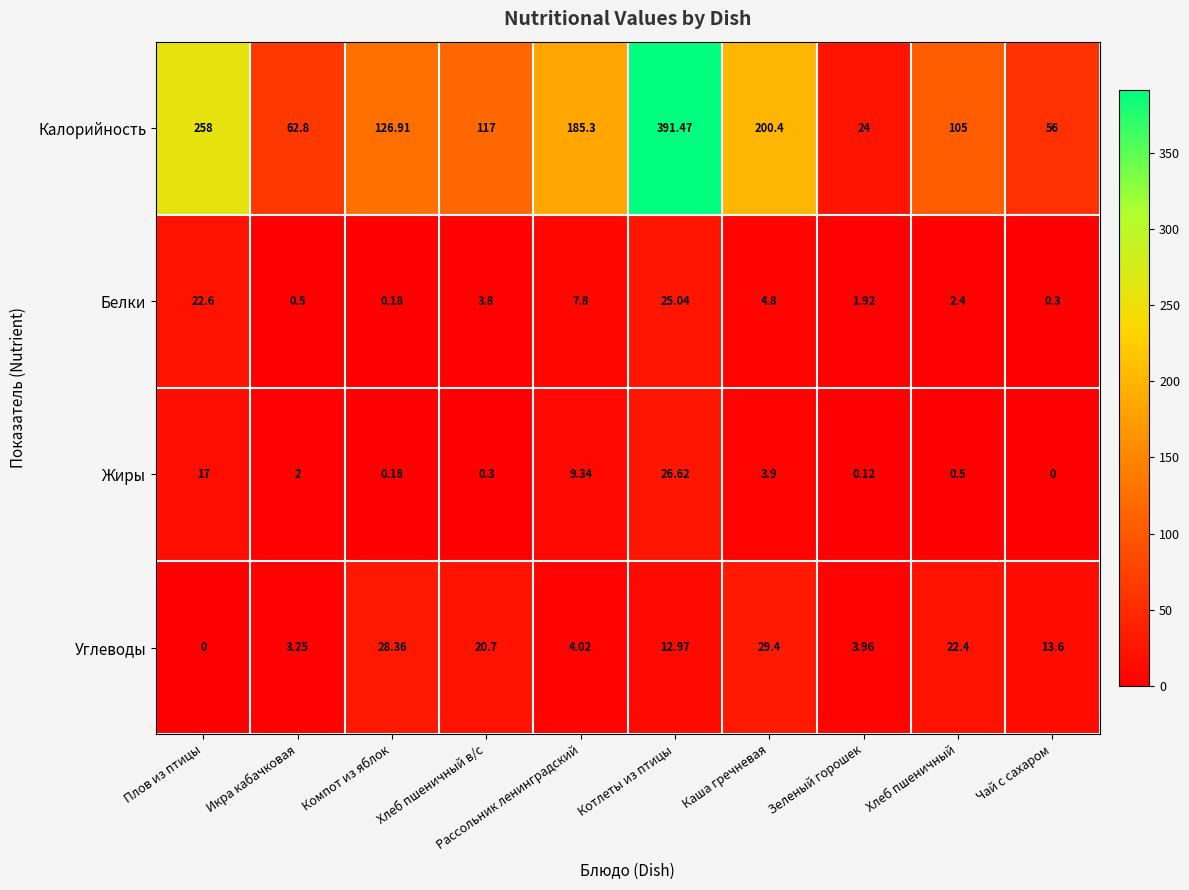

Between Компот из яблок and Чай с сахаром, which series saw the biggest shift?

Калорийность